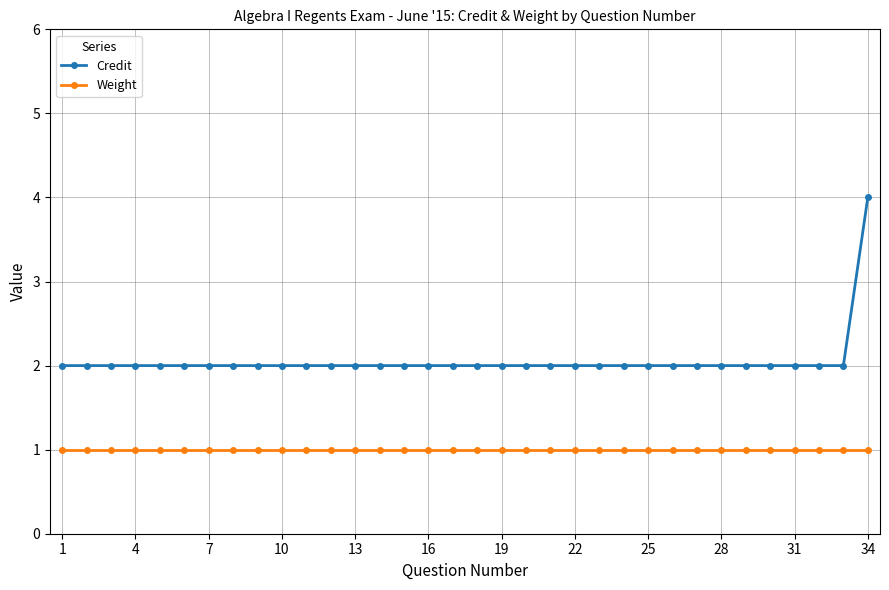

How many lines are shown in the chart?

2